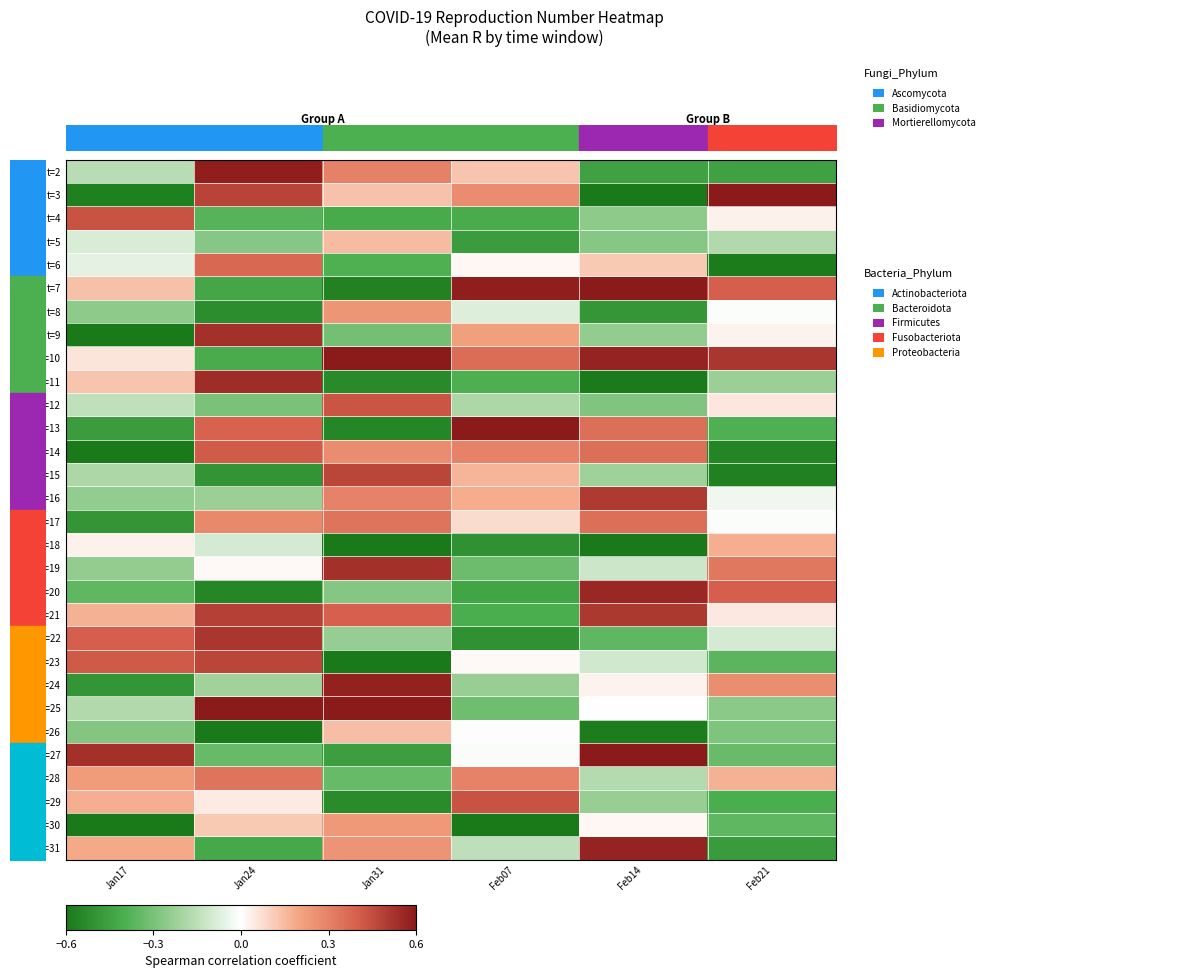

Reading left to right, extract all data points from this chart.

t=2: Jan17=-0.2	Jan24=0.6	Jan31=0.3	Feb07=0.1	Feb14=-0.4	Feb21=-0.4
t=3: Jan17=-0.6	Jan24=0.5	Jan31=0.1	Feb07=0.3	Feb14=-0.6	Feb21=0.6
t=4: Jan17=0.4	Jan24=-0.4	Jan31=-0.4	Feb07=-0.4	Feb14=-0.3	Feb21=0.0
t=5: Jan17=-0.1	Jan24=-0.3	Jan31=0.1	Feb07=-0.5	Feb14=-0.3	Feb21=-0.2
t=6: Jan17=-0.1	Jan24=0.4	Jan31=-0.4	Feb07=0.0	Feb14=0.1	Feb21=-0.6
t=7: Jan17=0.1	Jan24=-0.4	Jan31=-0.6	Feb07=0.6	Feb14=0.6	Feb21=0.4
t=8: Jan17=-0.3	Jan24=-0.5	Jan31=0.2	Feb07=-0.1	Feb14=-0.5	Feb21=-0.0
t=9: Jan17=-0.6	Jan24=0.5	Jan31=-0.3	Feb07=0.2	Feb14=-0.2	Feb21=0.0
t=10: Jan17=0.1	Jan24=-0.4	Jan31=0.6	Feb07=0.4	Feb14=0.6	Feb21=0.5
t=11: Jan17=0.1	Jan24=0.5	Jan31=-0.5	Feb07=-0.4	Feb14=-0.6	Feb21=-0.2
t=12: Jan17=-0.1	Jan24=-0.3	Jan31=0.4	Feb07=-0.2	Feb14=-0.3	Feb21=0.1
t=13: Jan17=-0.5	Jan24=0.4	Jan31=-0.6	Feb07=0.6	Feb14=0.4	Feb21=-0.4
t=14: Jan17=-0.6	Jan24=0.4	Jan31=0.3	Feb07=0.3	Feb14=0.4	Feb21=-0.6
t=15: Jan17=-0.2	Jan24=-0.5	Jan31=0.5	Feb07=0.2	Feb14=-0.2	Feb21=-0.6
t=16: Jan17=-0.2	Jan24=-0.2	Jan31=0.3	Feb07=0.2	Feb14=0.5	Feb21=-0.0
t=17: Jan17=-0.5	Jan24=0.3	Jan31=0.3	Feb07=0.1	Feb14=0.4	Feb21=-0.0
t=18: Jan17=0.0	Jan24=-0.1	Jan31=-0.6	Feb07=-0.5	Feb14=-0.6	Feb21=0.2
t=19: Jan17=-0.2	Jan24=0.0	Jan31=0.5	Feb07=-0.3	Feb14=-0.1	Feb21=0.3
t=20: Jan17=-0.4	Jan24=-0.5	Jan31=-0.3	Feb07=-0.4	Feb14=0.6	Feb21=0.4
t=21: Jan17=0.2	Jan24=0.5	Jan31=0.4	Feb07=-0.4	Feb14=0.5	Feb21=0.1
t=22: Jan17=0.4	Jan24=0.5	Jan31=-0.2	Feb07=-0.5	Feb14=-0.4	Feb21=-0.1
t=23: Jan17=0.4	Jan24=0.5	Jan31=-0.6	Feb07=0.0	Feb14=-0.1	Feb21=-0.4
t=24: Jan17=-0.5	Jan24=-0.2	Jan31=0.6	Feb07=-0.2	Feb14=0.0	Feb21=0.3
t=25: Jan17=-0.2	Jan24=0.6	Jan31=0.6	Feb07=-0.3	Feb14=-0.0	Feb21=-0.3
t=26: Jan17=-0.3	Jan24=-0.6	Jan31=0.1	Feb07=0.0	Feb14=-0.6	Feb21=-0.3
t=27: Jan17=0.5	Jan24=-0.3	Jan31=-0.5	Feb07=-0.0	Feb14=0.6	Feb21=-0.3
t=28: Jan17=0.2	Jan24=0.3	Jan31=-0.3	Feb07=0.3	Feb14=-0.2	Feb21=0.2
t=29: Jan17=0.2	Jan24=0.0	Jan31=-0.5	Feb07=0.4	Feb14=-0.2	Feb21=-0.4
t=30: Jan17=-0.6	Jan24=0.1	Jan31=0.2	Feb07=-0.6	Feb14=0.0	Feb21=-0.4
t=31: Jan17=0.2	Jan24=-0.4	Jan31=0.2	Feb07=-0.1	Feb14=0.6	Feb21=-0.5